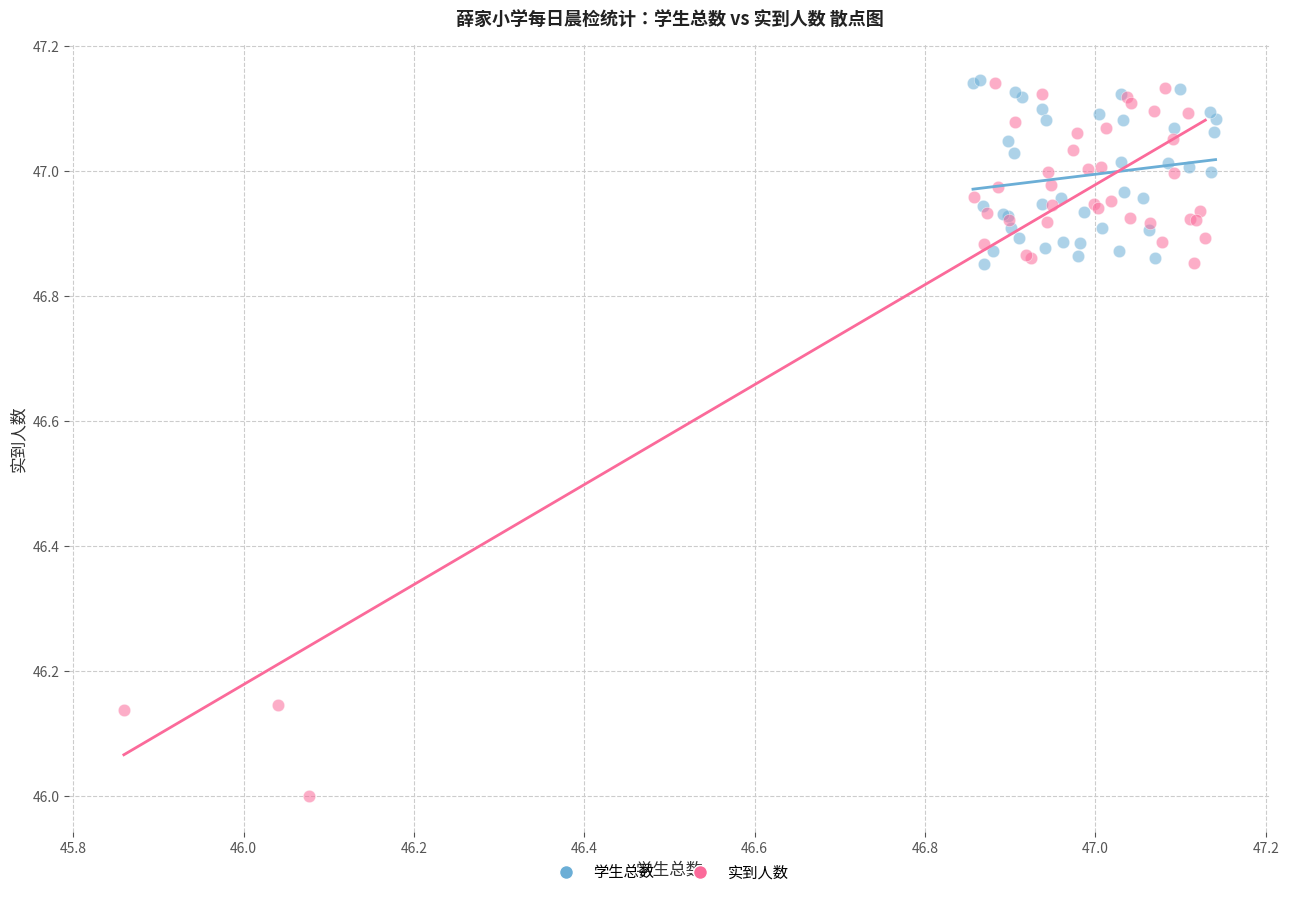

Which series contains the lowest Y value?

实到人数